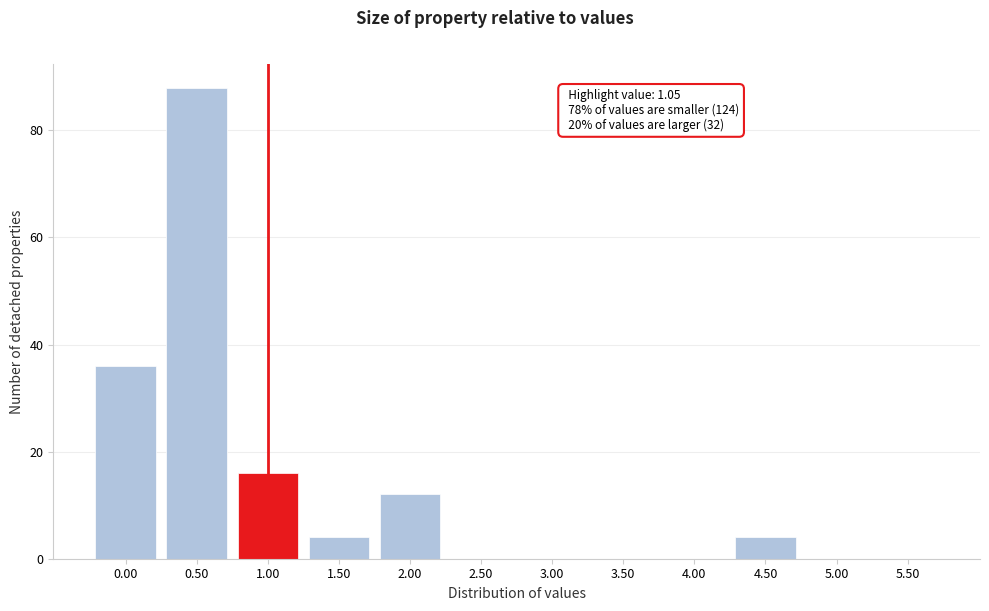

Reading left to right, list all the values displayed in this chart.

0.00=36	0.50=88	1.00=16	1.50=4	2.00=12	2.50=0	3.00=0	3.50=0	4.00=0	4.50=4	5.00=0	5.50=0